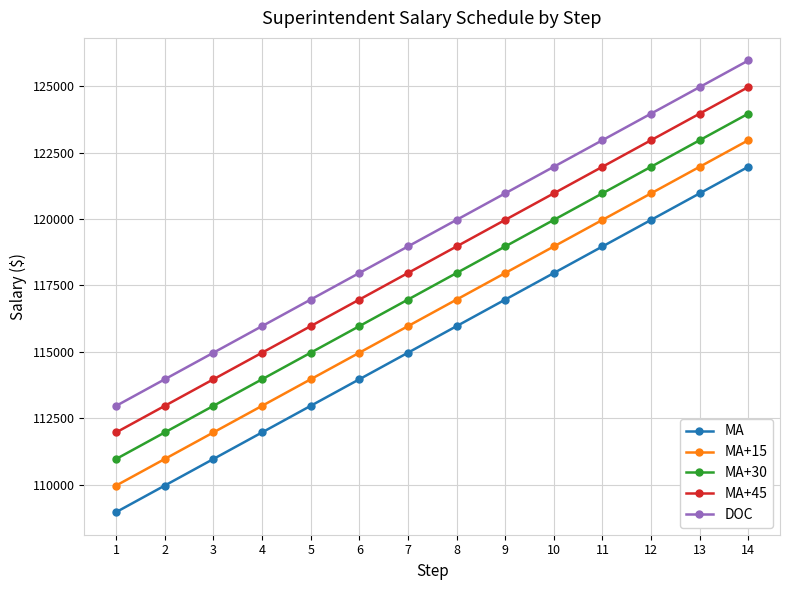

What is the spread (max minus min) of values at 8?

4000.0